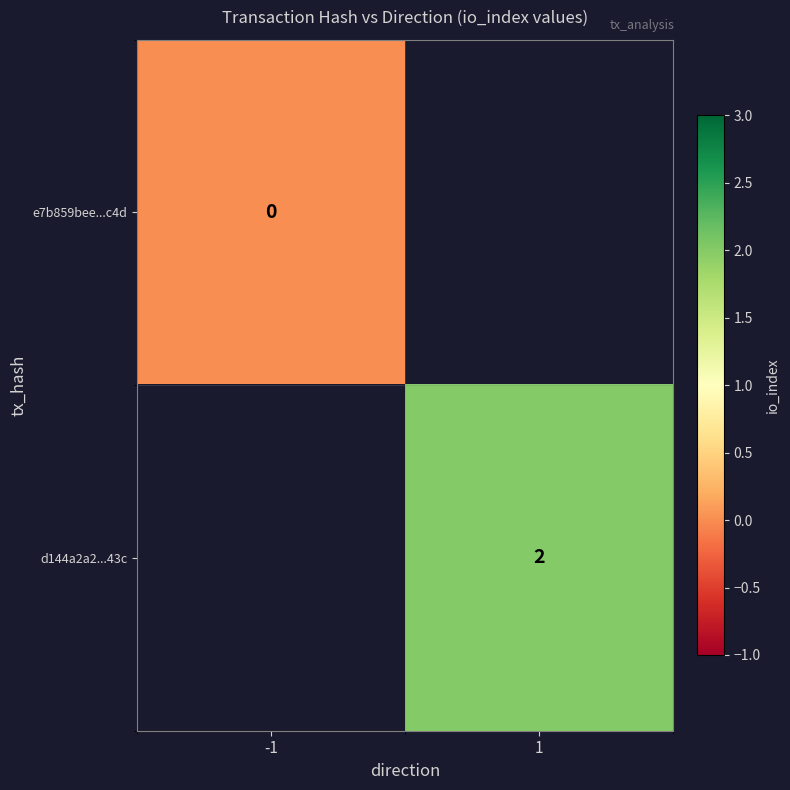

The d144a2a2...43c series shows 3 at 1. True or false?

False